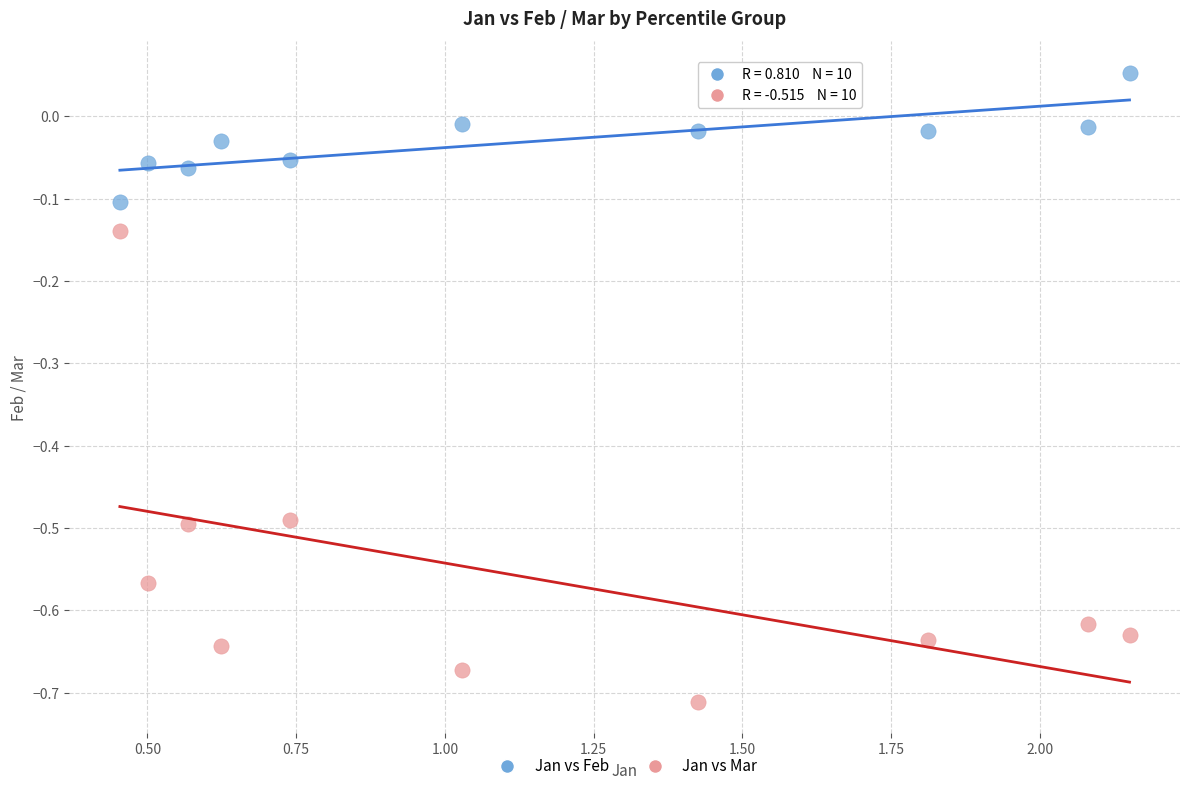

What are all the series names shown in the legend?

Jan vs Feb, Jan vs Mar